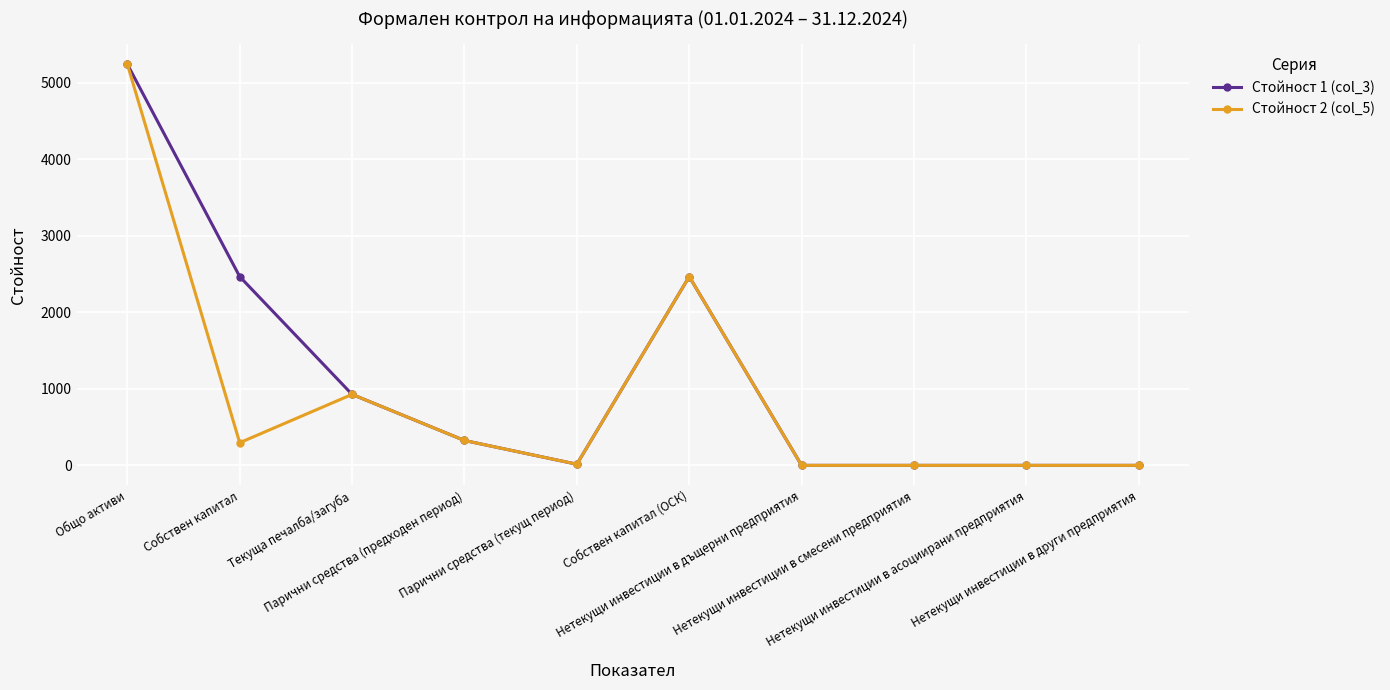

Where is the first local minimum for Стойност 2 (col_5)?

Собствен капитал